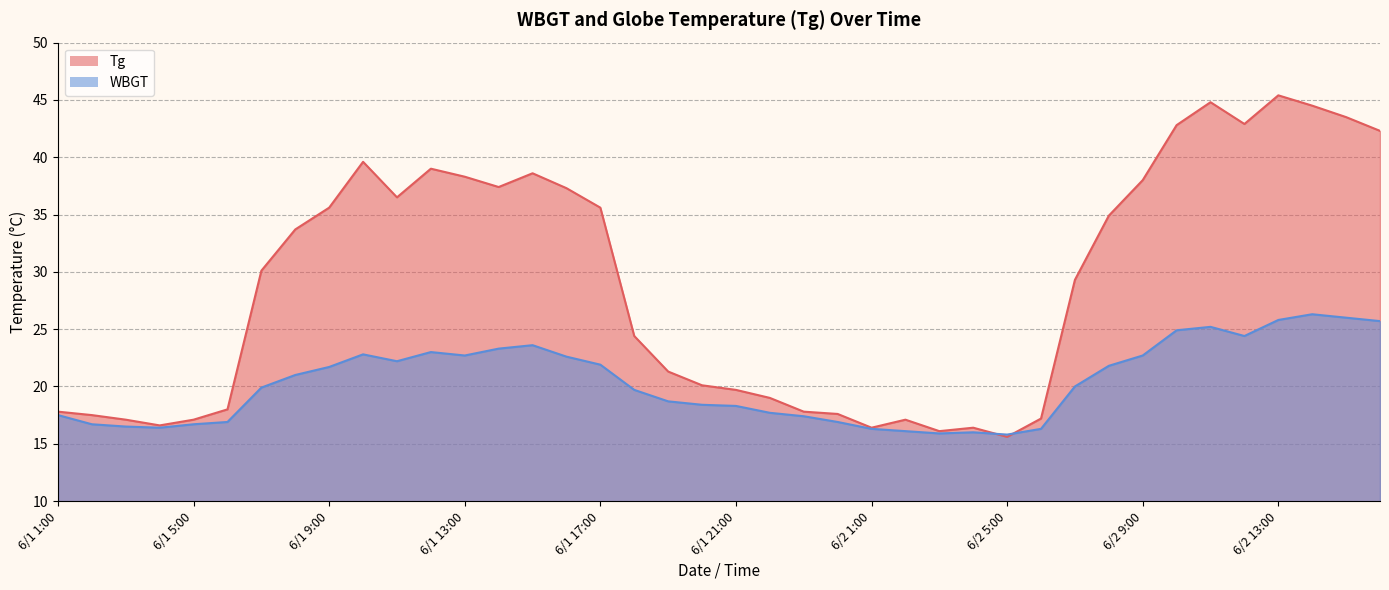

At which label does Tg first exceed 30?

6/1 7:00